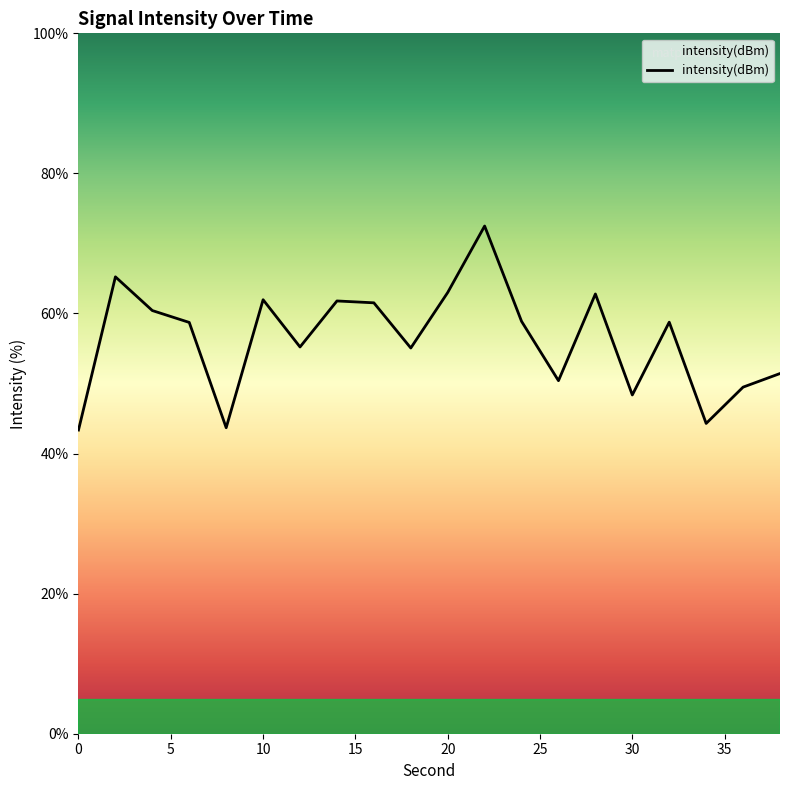

What is the difference between the maximum and minimum values?

29.1